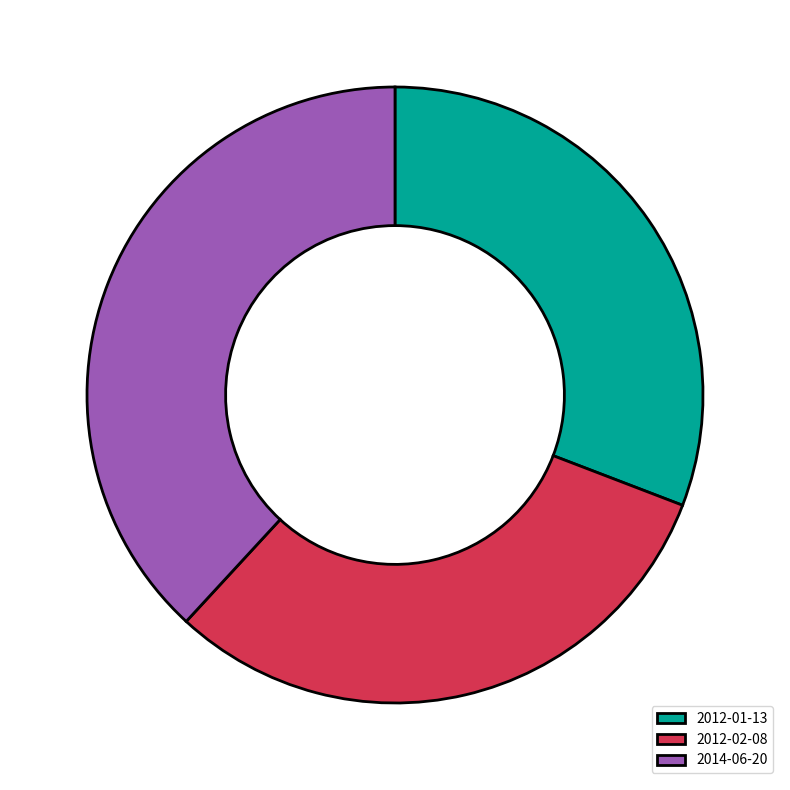

The 2012-02-08 slice represents 31% of the pie. True or false?

True